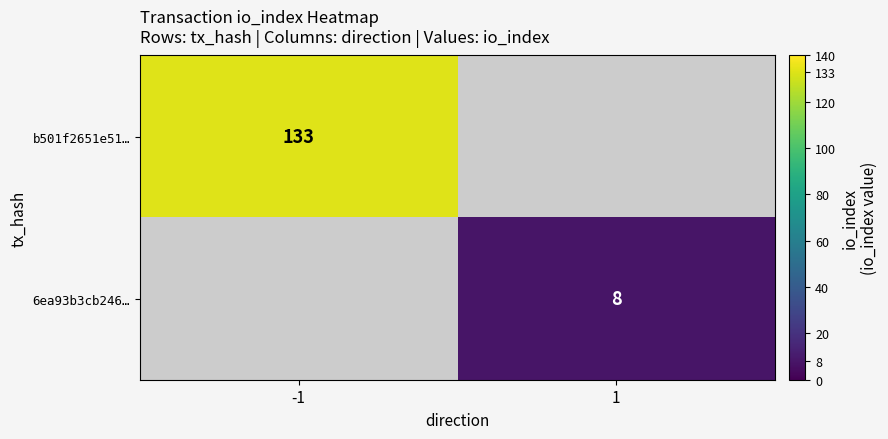

Is the value of b501f2651e51… at -1 greater than the value of 6ea93b3cb246… at 1?

Yes